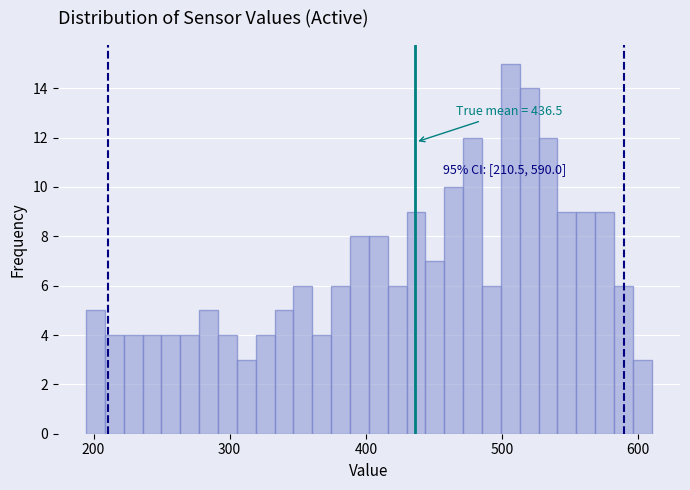

Read against the x-axis, roughly where is the centre of the tallest bar?

510